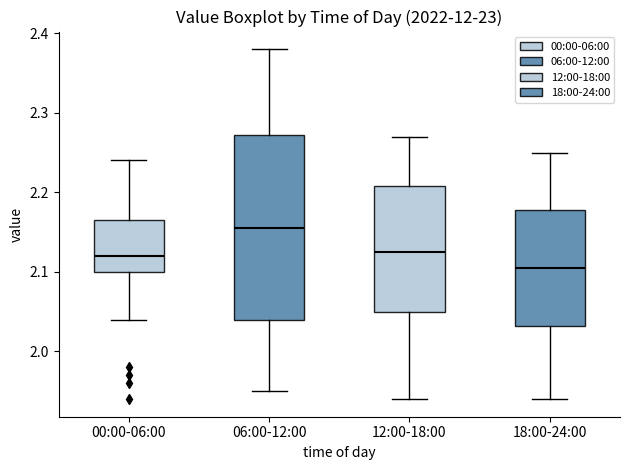

Where does the lower whisker of the box for 12:00-18:00 end on the y-axis? The values are not printed on the chart, so give them approximately, as read against the axis.

1.94